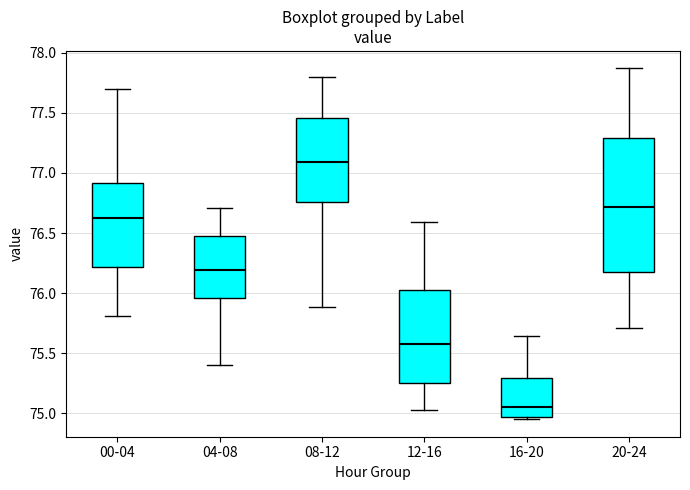

Reading left to right, read every box against the y-axis: the position of its median line, the range the box covers, and the ends of its whiskers. The values are not printed on the chart, so give them approximately, as read against the axis.

00-04: median 76.65, box 76.20 to 76.90, whiskers 75.80 to 77.70
04-08: median 76.20, box 75.95 to 76.45, whiskers 75.40 to 76.70
08-12: median 77.10, box 76.75 to 77.45, whiskers 75.90 to 77.80
12-16: median 75.60, box 75.25 to 76.00, whiskers 75.05 to 76.60
16-20: median 75.05, box 74.95 to 75.30, whiskers 74.95 (just below the box's lower edge) to 75.65
20-24: median 76.70, box 76.20 to 77.30, whiskers 75.70 to 77.85